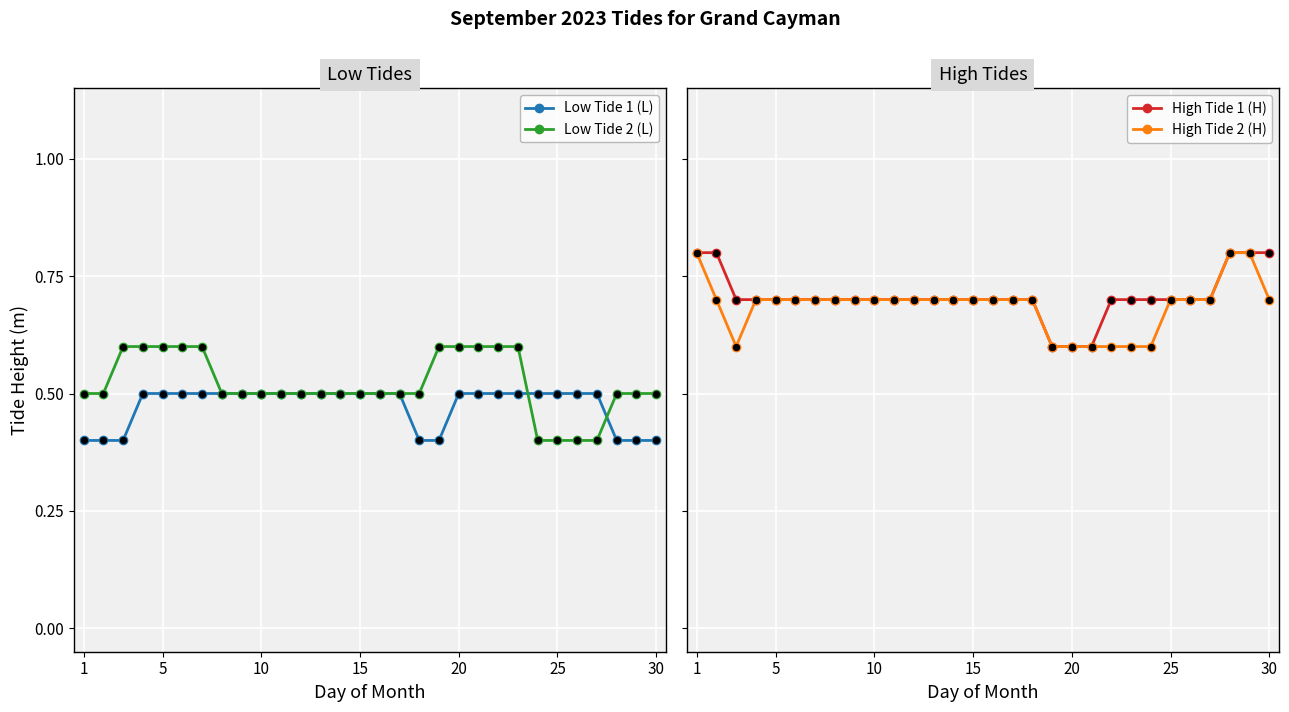

Which series contains the lowest Y value?

Low Tide 1 (L)